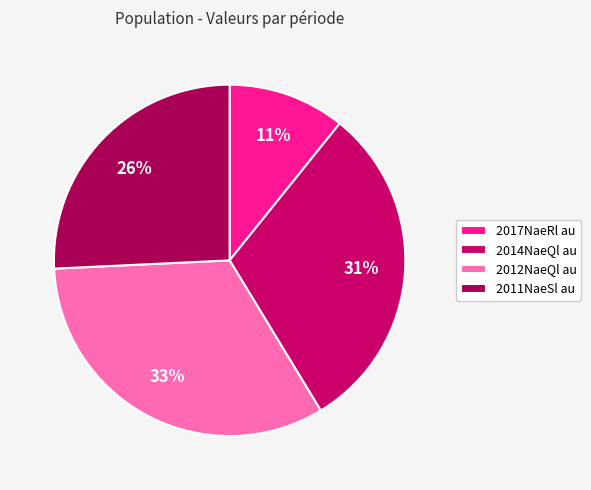

Count the number of slices in the pie.

4